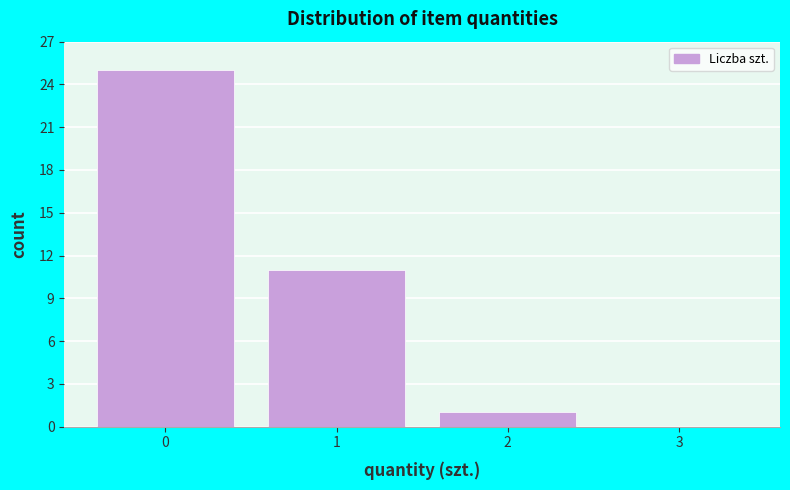

What is the height of the bar covering 1.5 to 2.5 on the x-axis? The values are not printed on the chart, so give them approximately, as read against the axis.

1